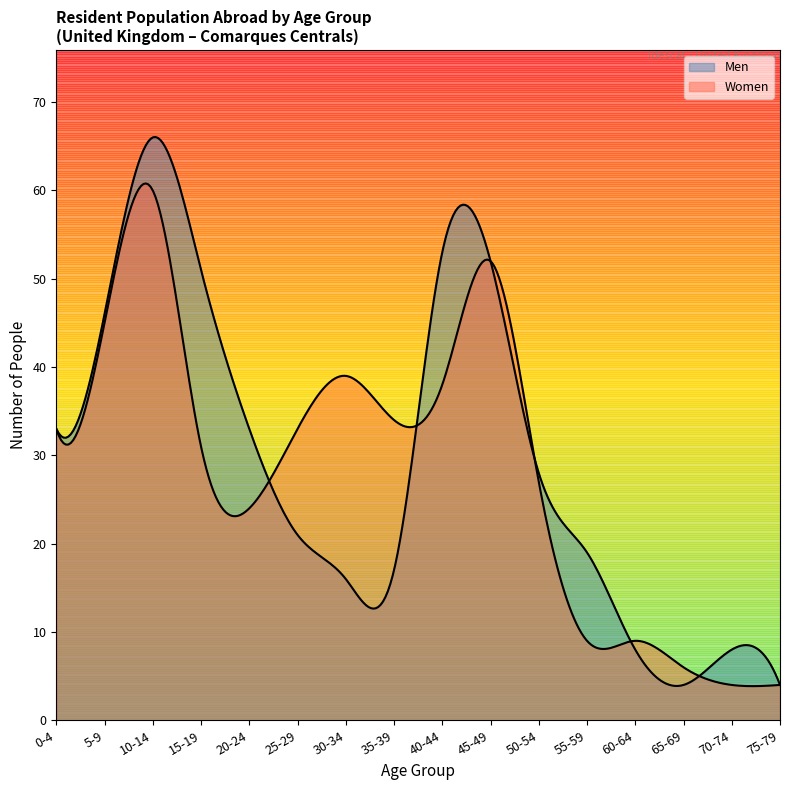

The Women series shows 52 at 45-49. True or false?

True